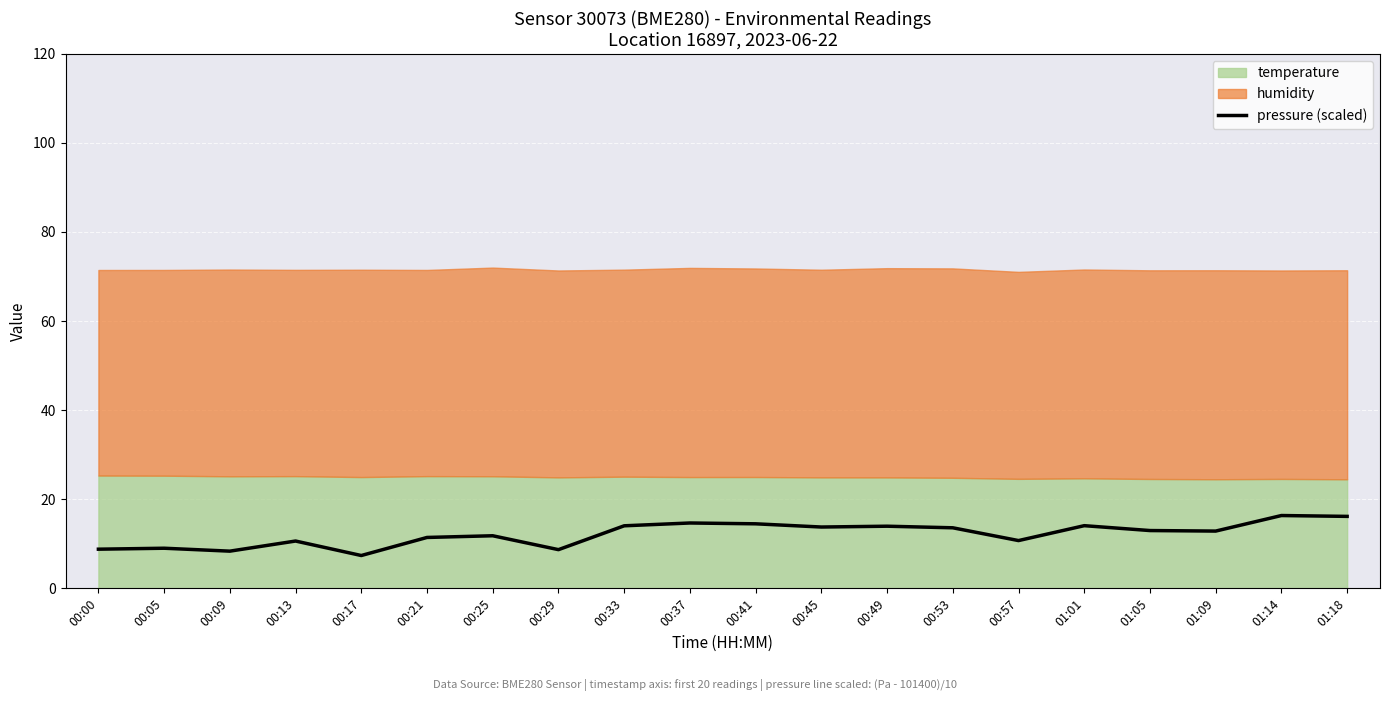

Reading left to right, what are all the values shown in this chart?

00:00=8.8	00:05=9.0	00:09=8.3	00:13=10.6	00:17=7.4	00:21=11.4	00:25=11.8	00:29=8.7	00:33=14.0	00:37=14.7	00:41=14.5	00:45=13.8	00:49=13.9	00:53=13.6	00:57=10.7	01:01=14.1	01:05=13.0	01:09=12.9	01:14=16.3	01:18=16.2